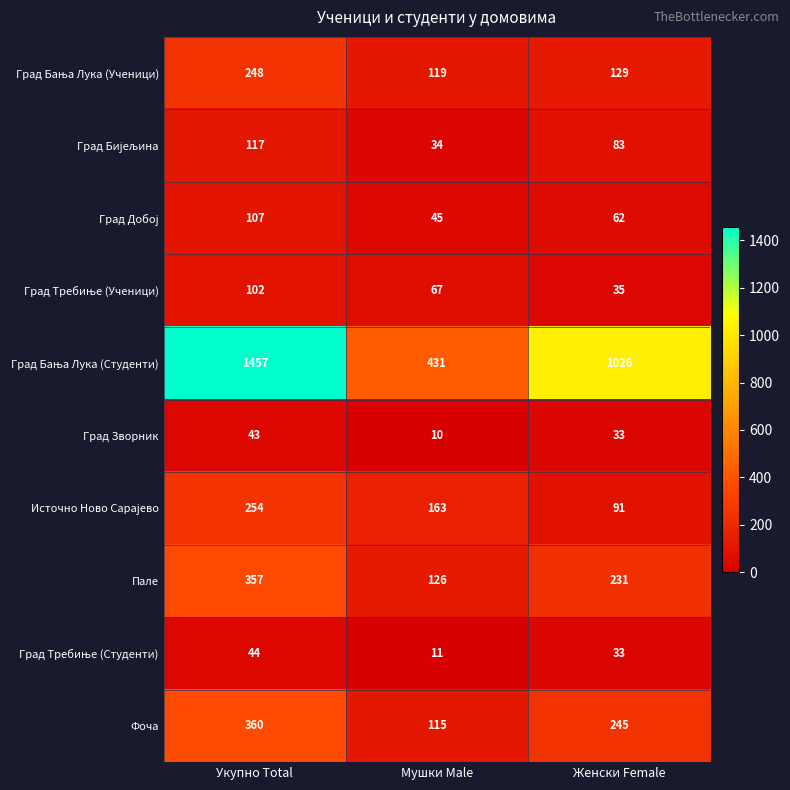

At how many categories does at least one series exceed 1326?

1